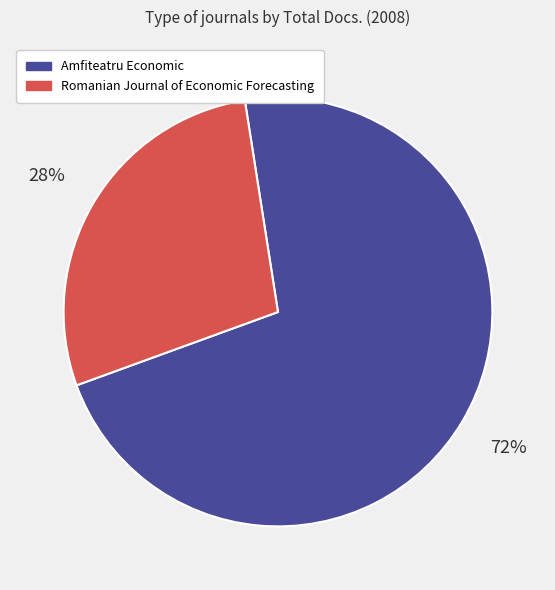

Does any single category account for the majority?

Yes